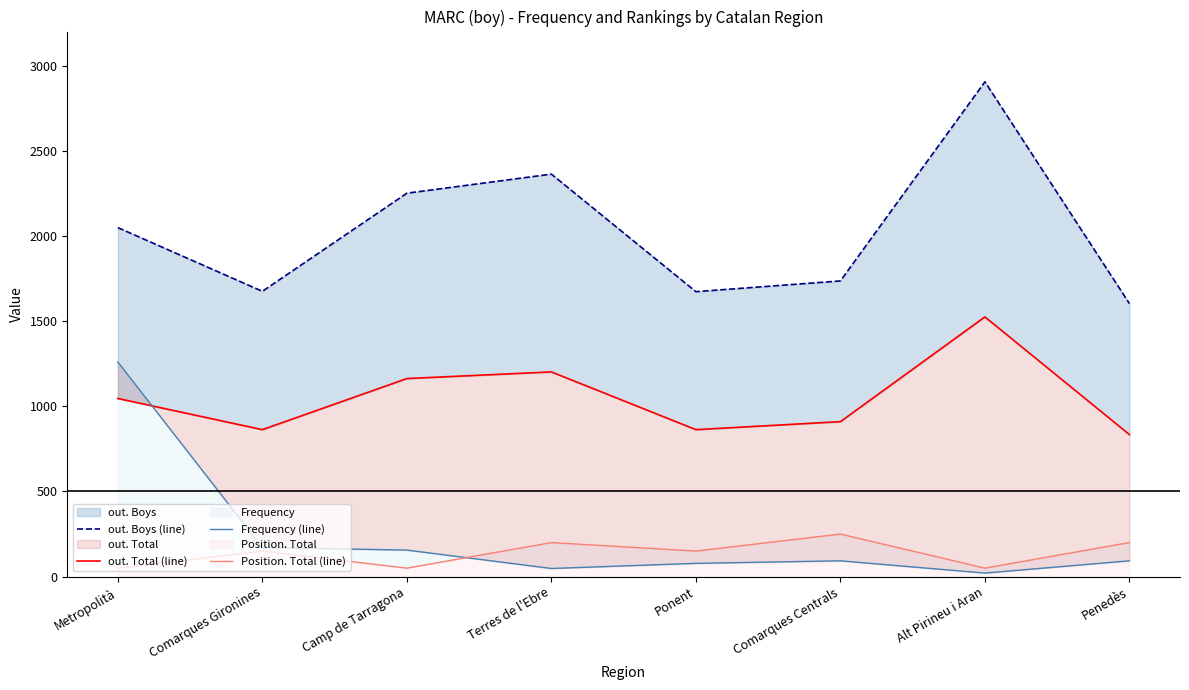

Reading right to left, list all the values displayed in this chart.

out. Boys (line): 1603	2905	1736	1673	2363	2251	1675	2049
out. Total (line): 834	1525	910	863	1202	1163	863	1046
Frequency (line): 93	21	93	78	48	156	171	1260
Position. Total (line): 200	50	250	150	200	50	150	50